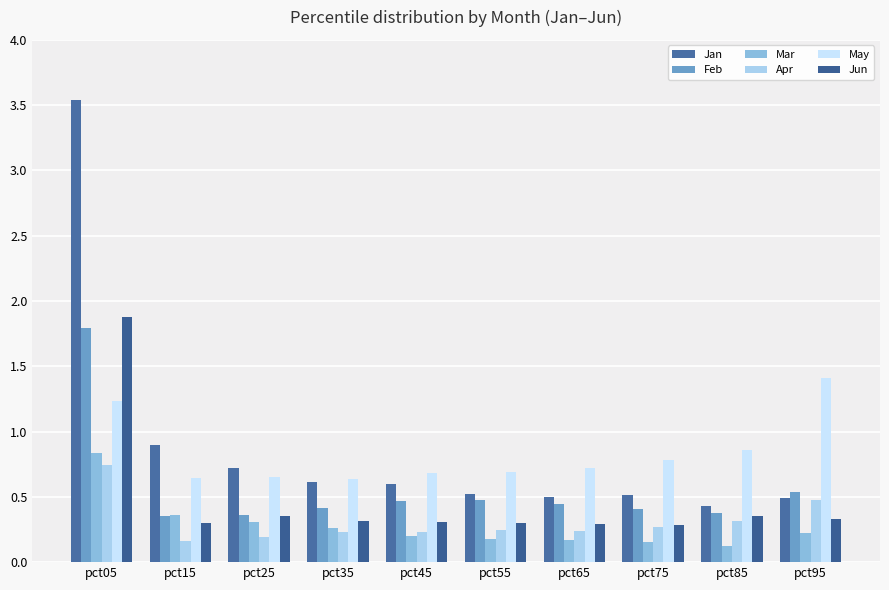

At which category does the chart reach its peak across all series?

pct05